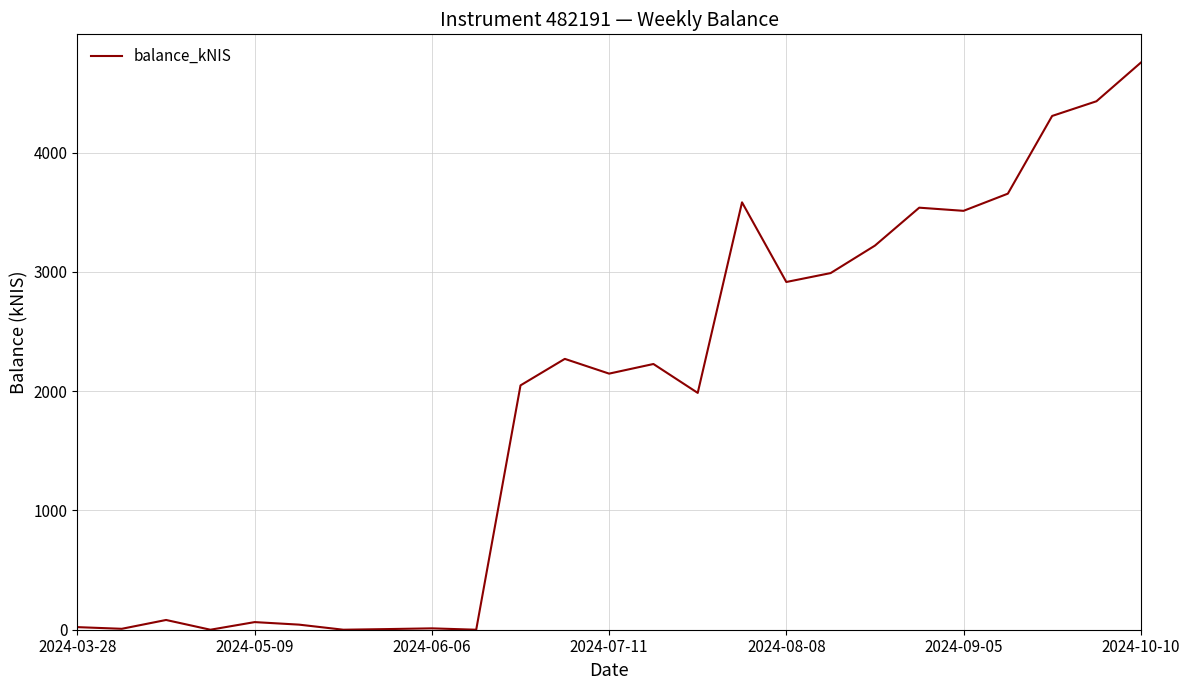

What is the difference between the maximum and second lowest values?

4752.9